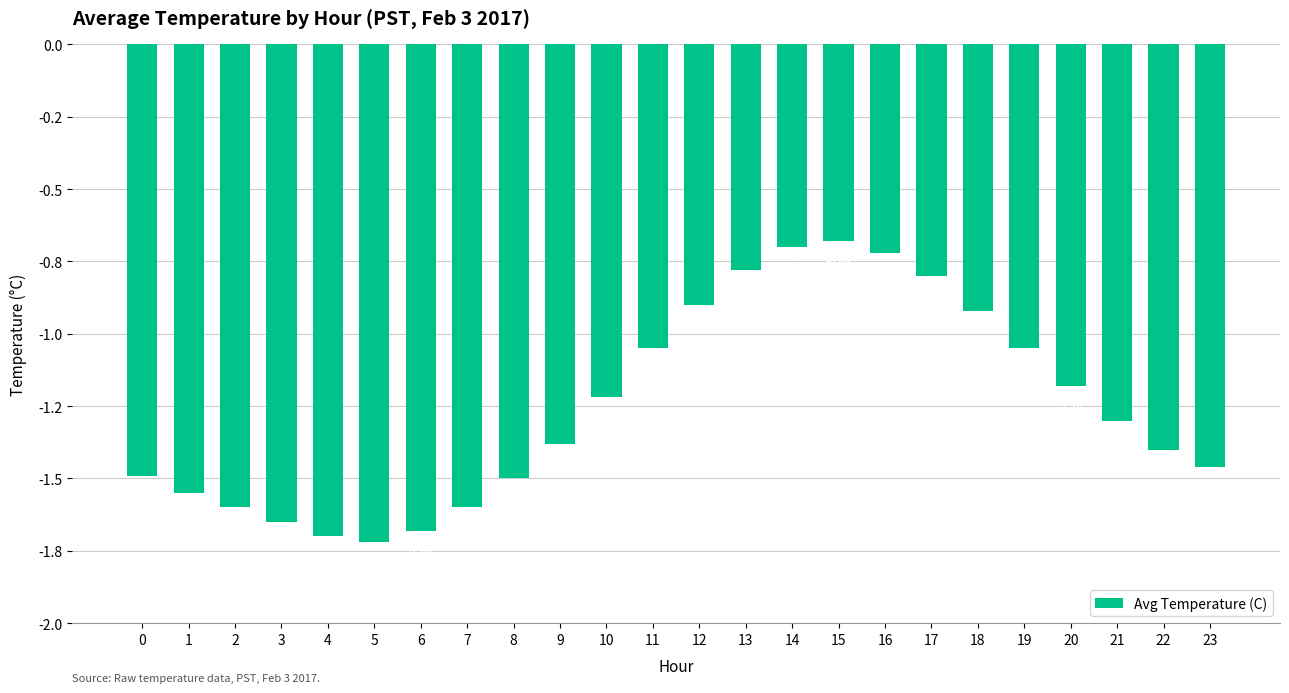

What is the difference between the second highest and minimum values?

1.0